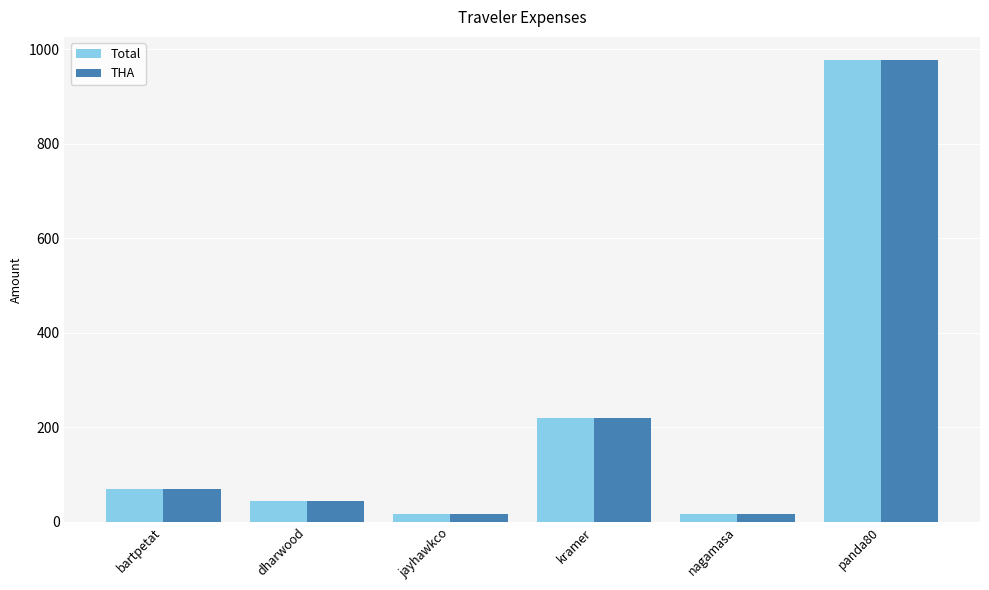

Is it true that Total equals 1381.3 at panda80?

False